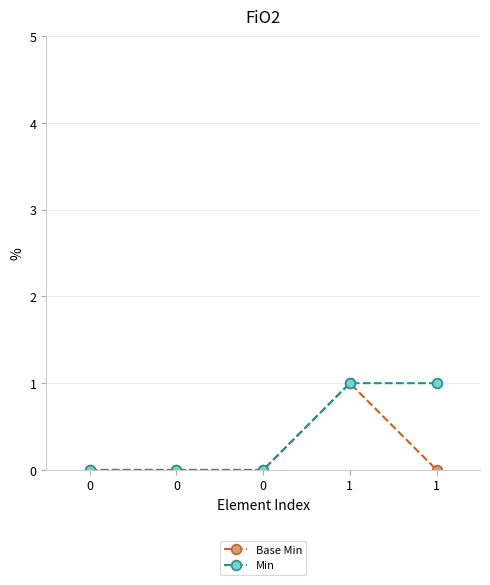

Count the Base Min values in the range 0 to 1.

5